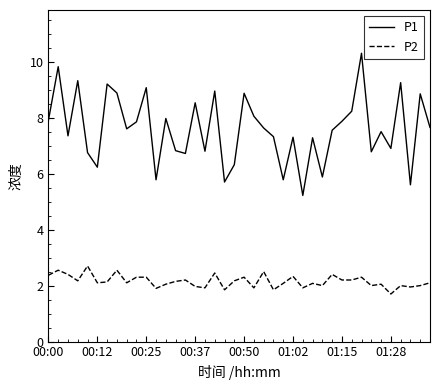

Which series has the largest total across all categories?

P1